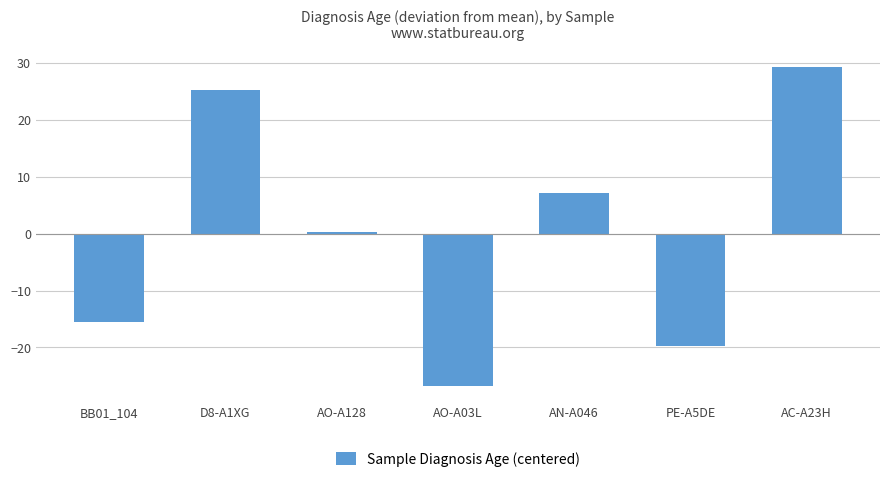

The value at AC-A23H is 29.2. True or false?

True